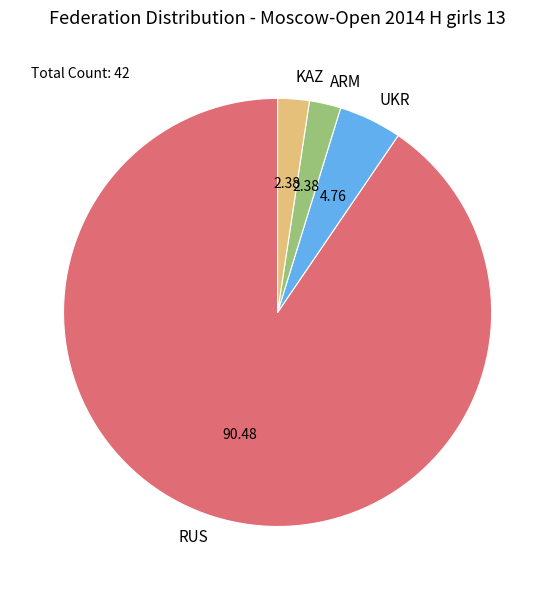

Is the sum of ARM and KAZ greater than half?

No